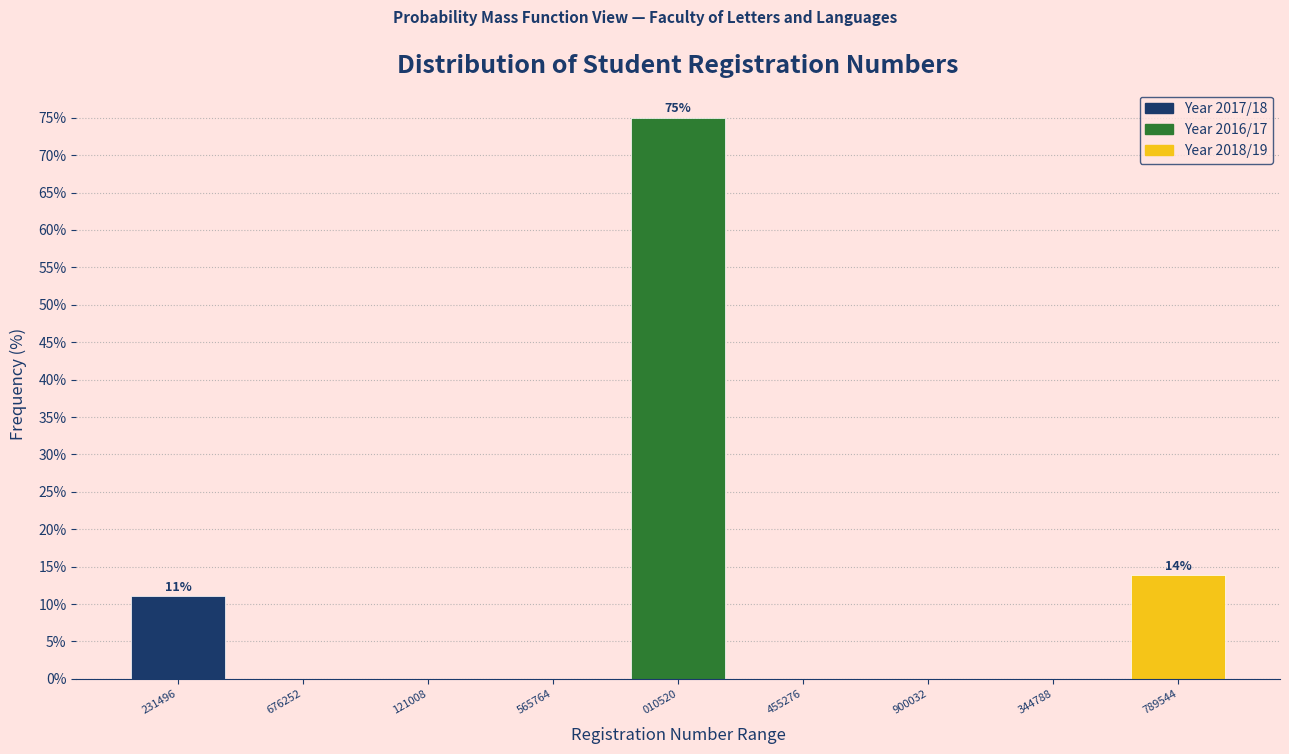

Reading left to right, extract all data points from this chart.

231496=11.1	676252=0.0	121008=0.0	565764=0.0	010520=75.0	455276=0.0	900032=0.0	344788=0.0	789544=13.9